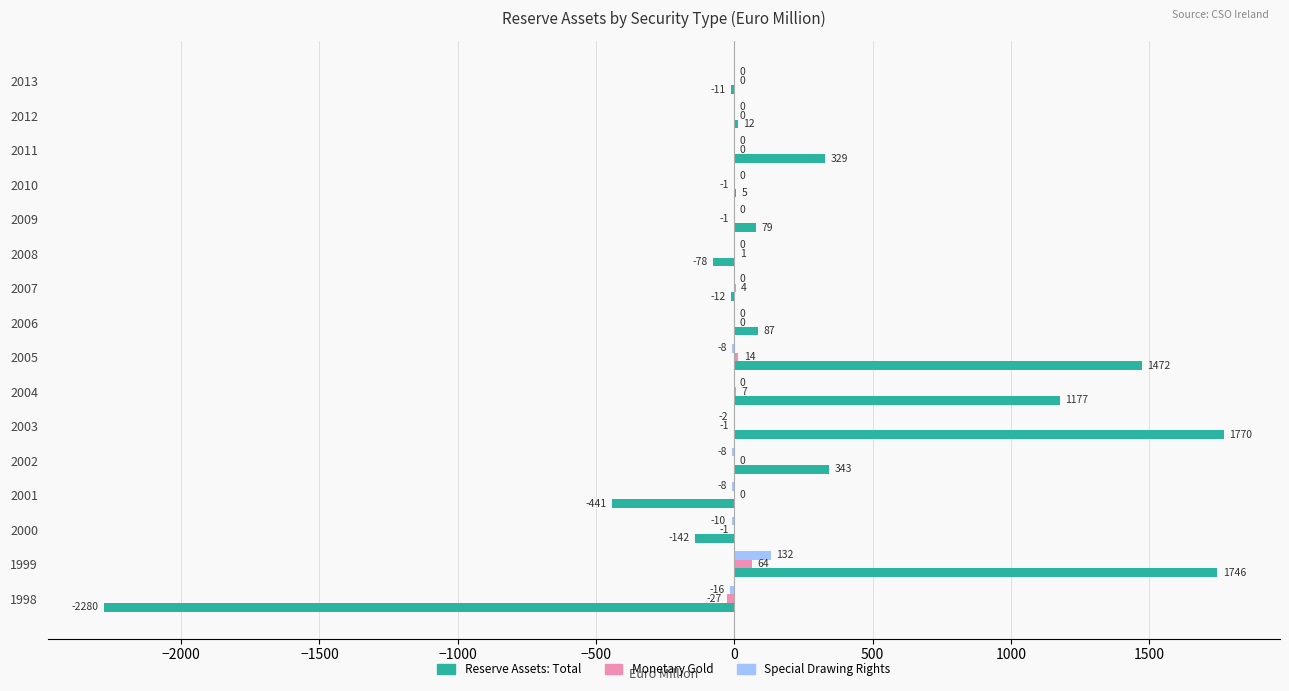

What is the sum of all Reserve Assets: Total values?

4056